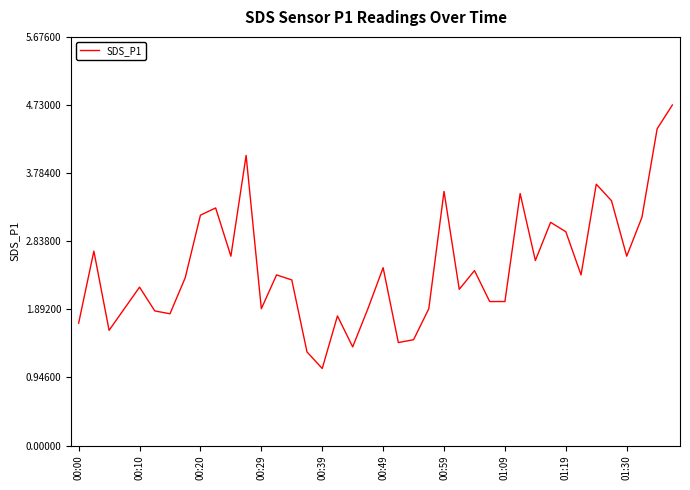

What is the smallest value displayed?

1.1